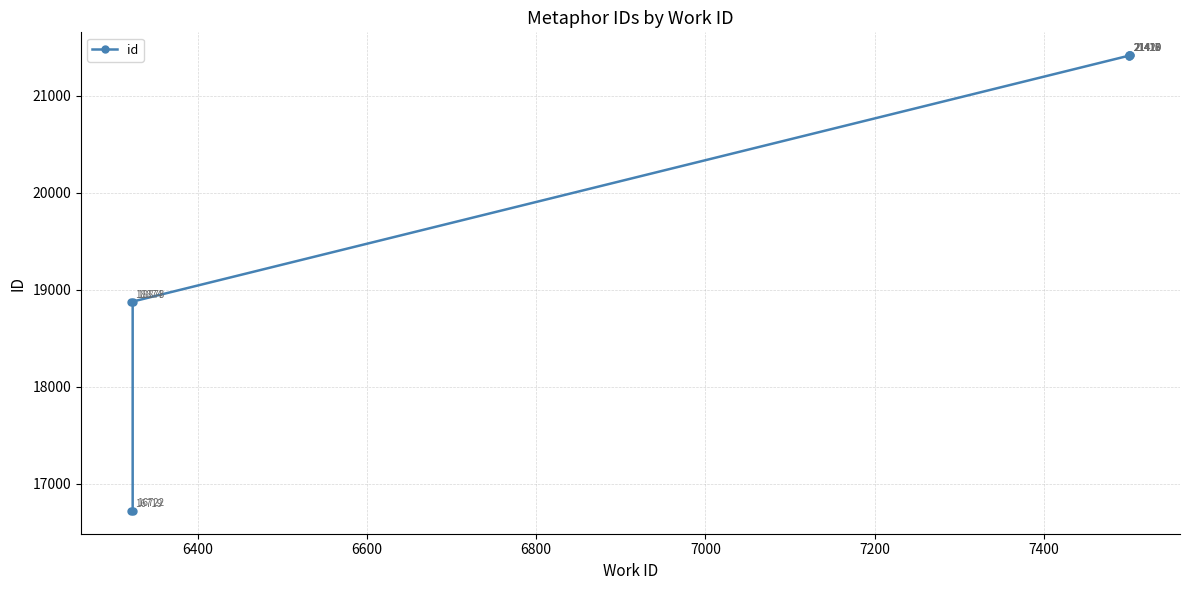

What is the minimum value shown in the chart?

16719